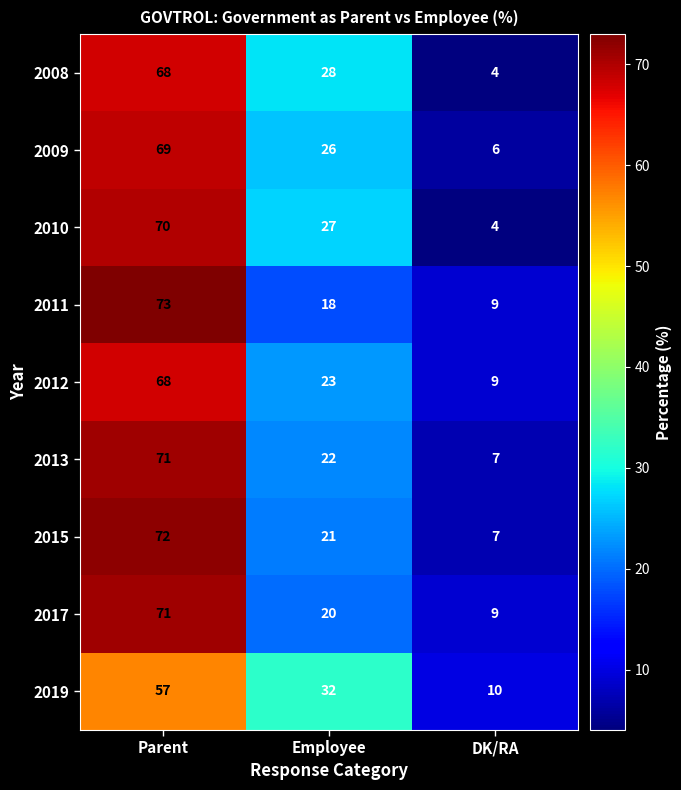

What is the difference between the 2012 values at Employee and Parent?

45